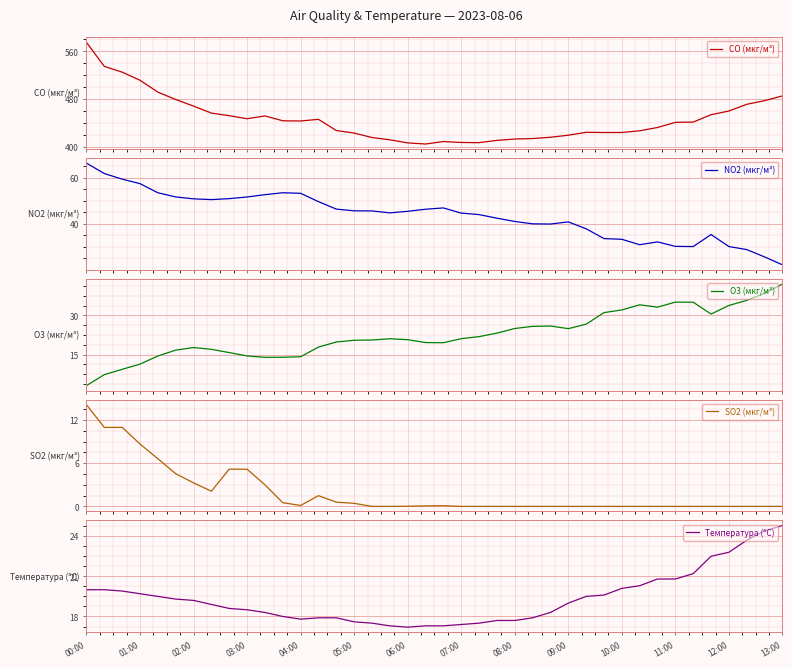

The value of Температура (°C) at 08:00 is 17.7. True or false?

True